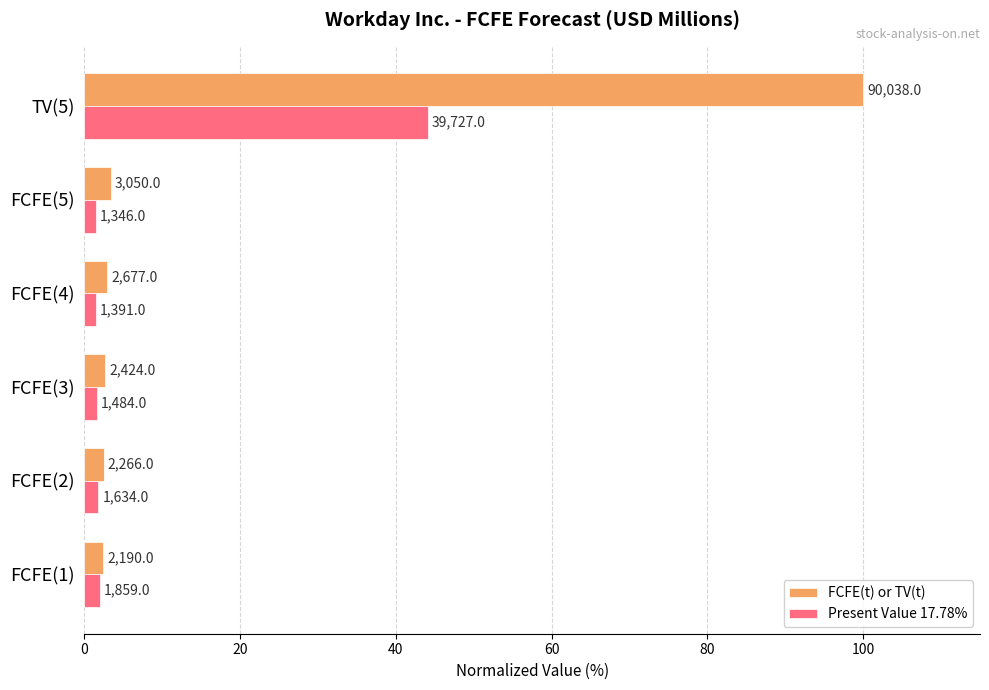

What are all the series names shown in the legend?

FCFE(t) or TV(t), Present Value 17.78%